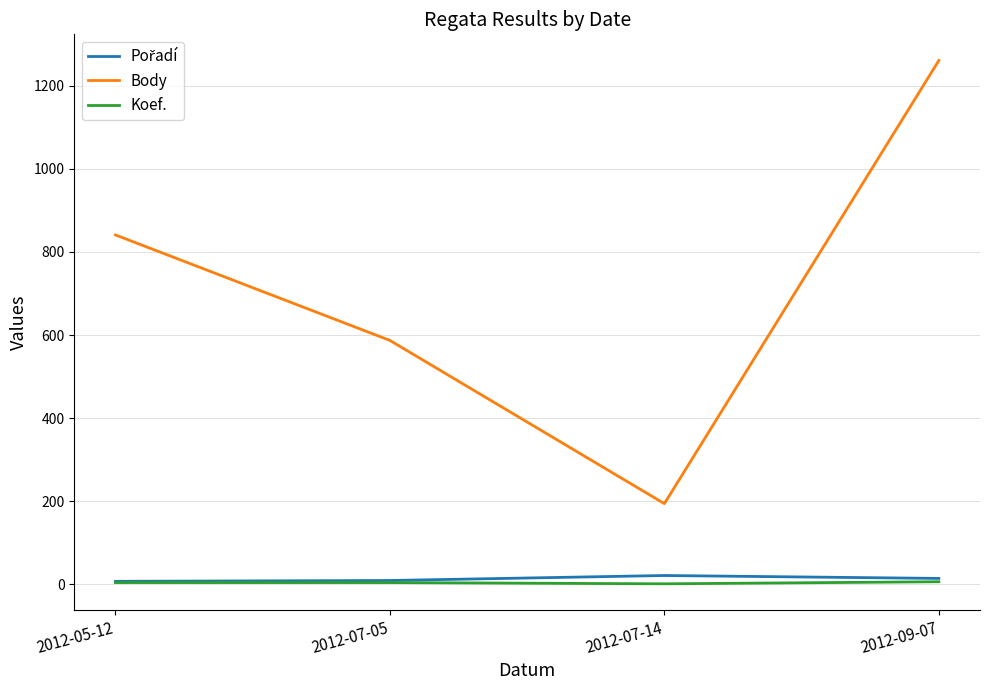

How many lines are shown in the chart?

3